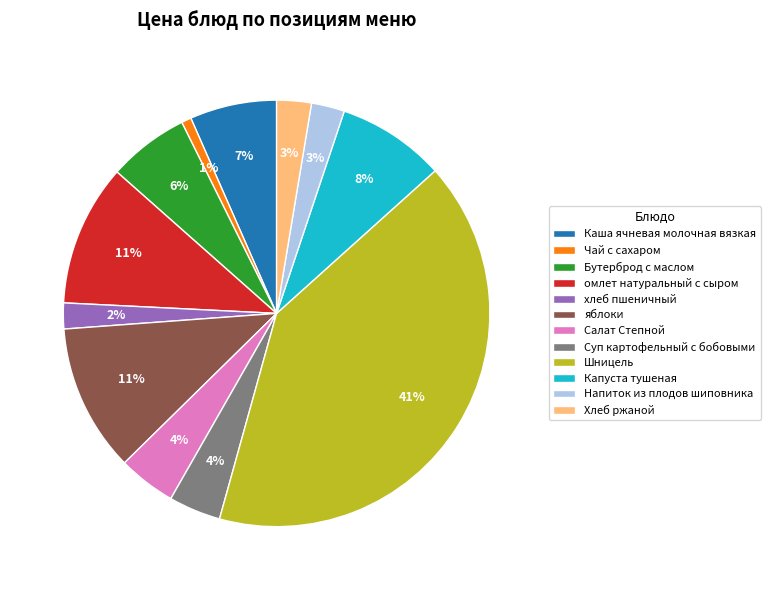

Which category has the biggest portion of the pie?

Шницель